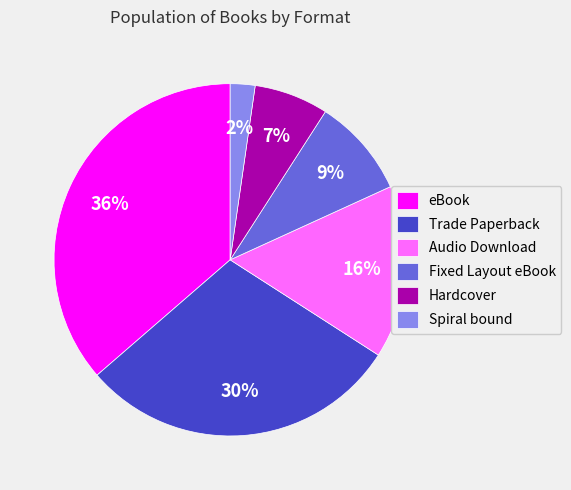

To the nearest percent, what is the difference between the Hardcover and Spiral bound slice percentages?

5%